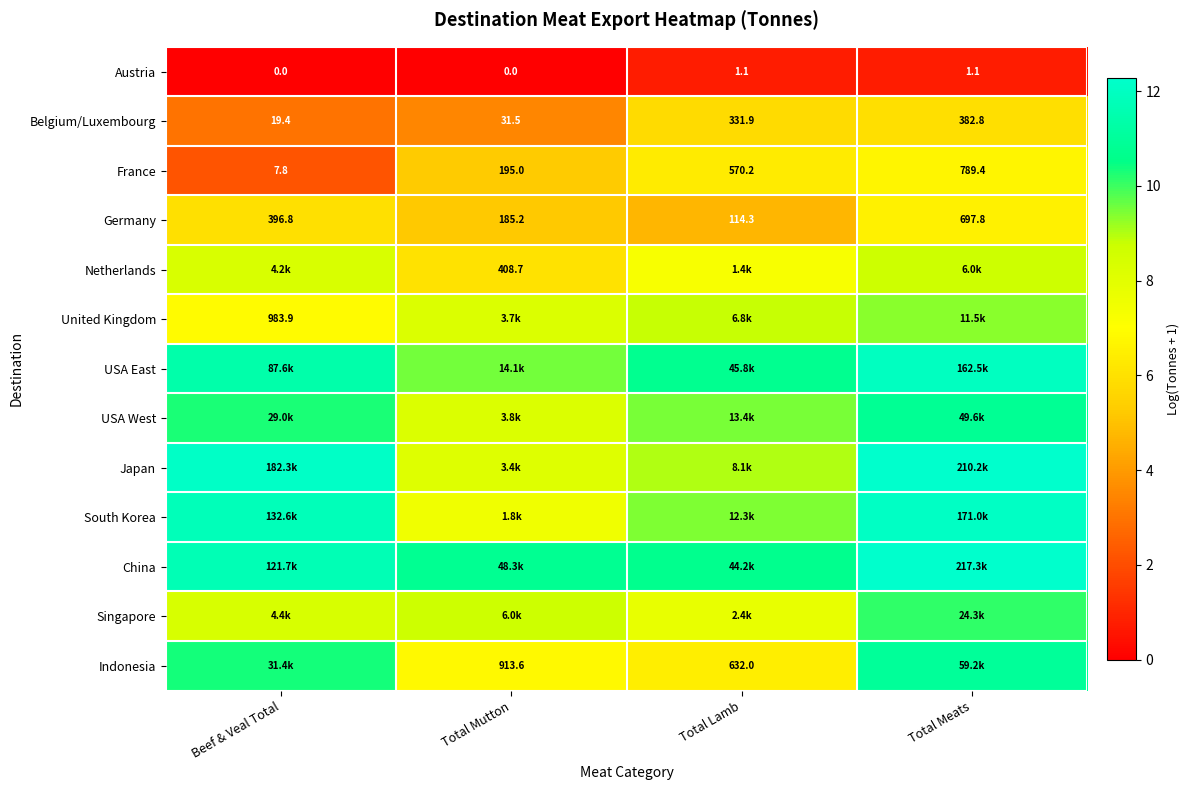

How many positive values does the Austria series have?

2